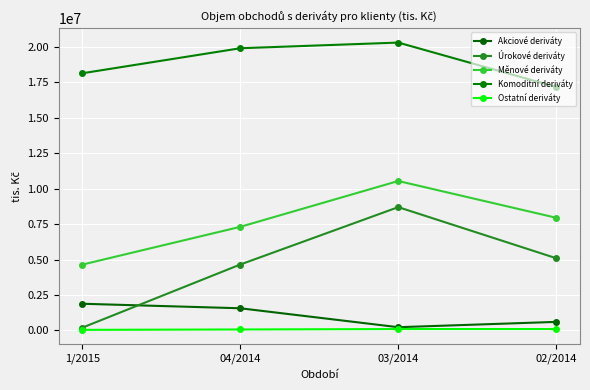

What are all the series names shown in the legend?

Akciové deriváty, Úrokové deriváty, Měnové deriváty, Komoditní deriváty, Ostatní deriváty